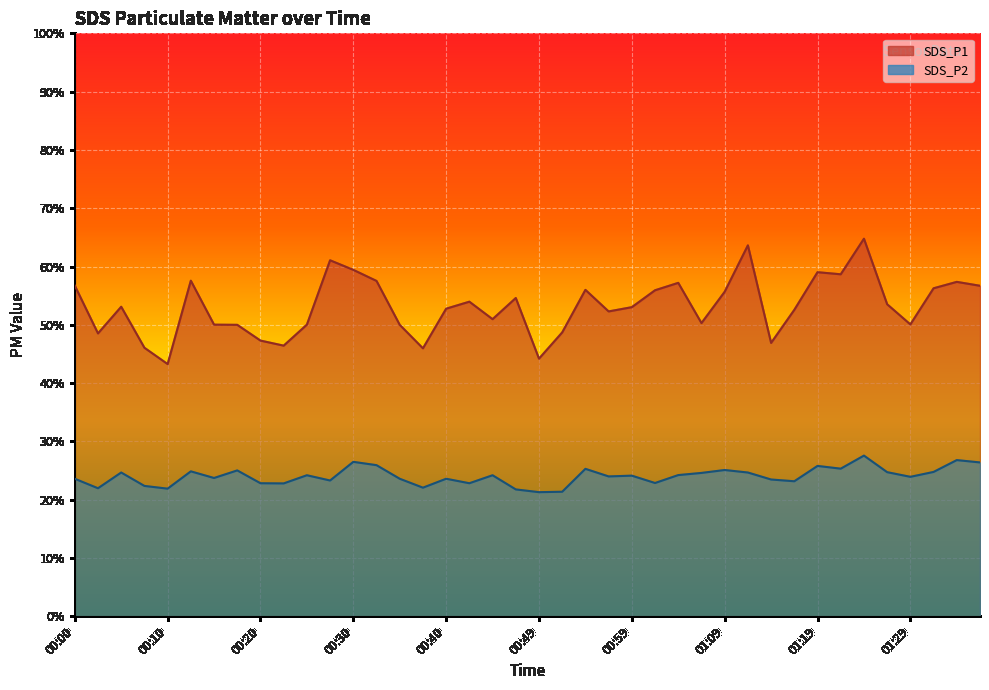

At how many categories does at least one series exceed 63?

2